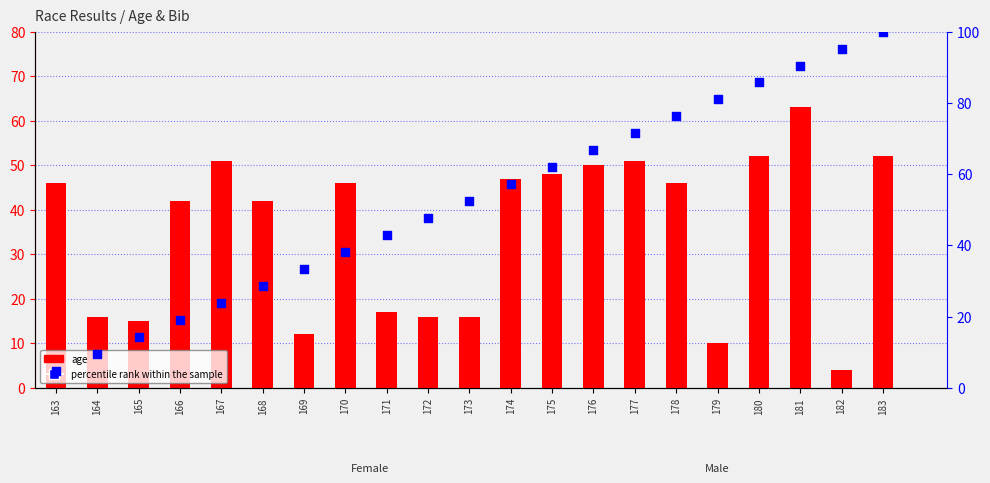

Is the value of percentile rank within the sample at 176 greater than the value of age at 175?

Yes